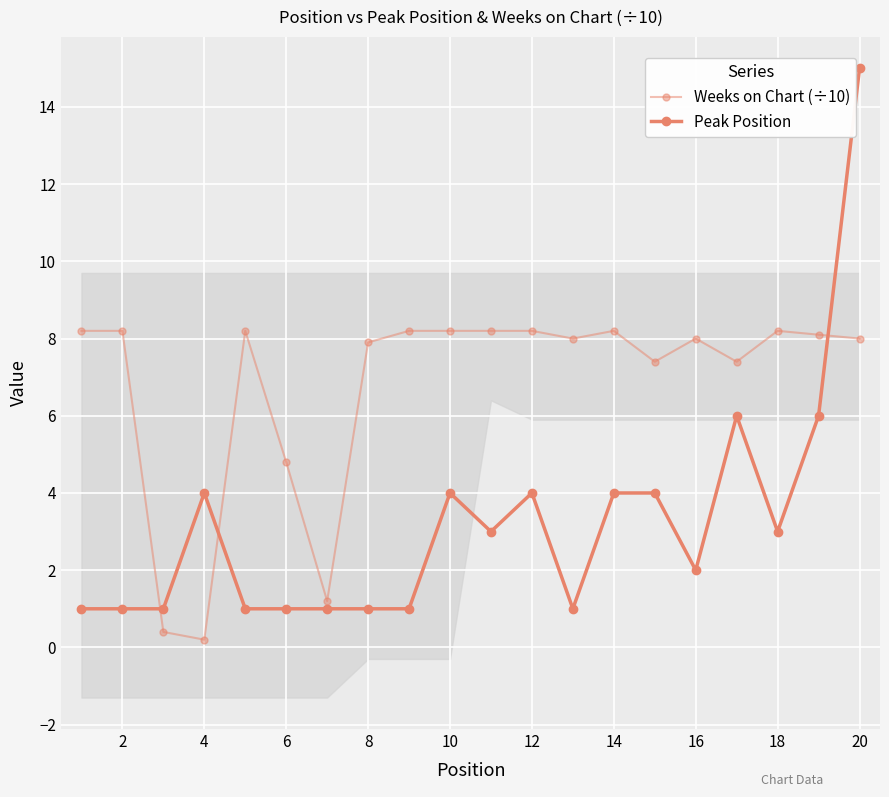

What is the average value of the Weeks on Chart (÷10) series?

6.8